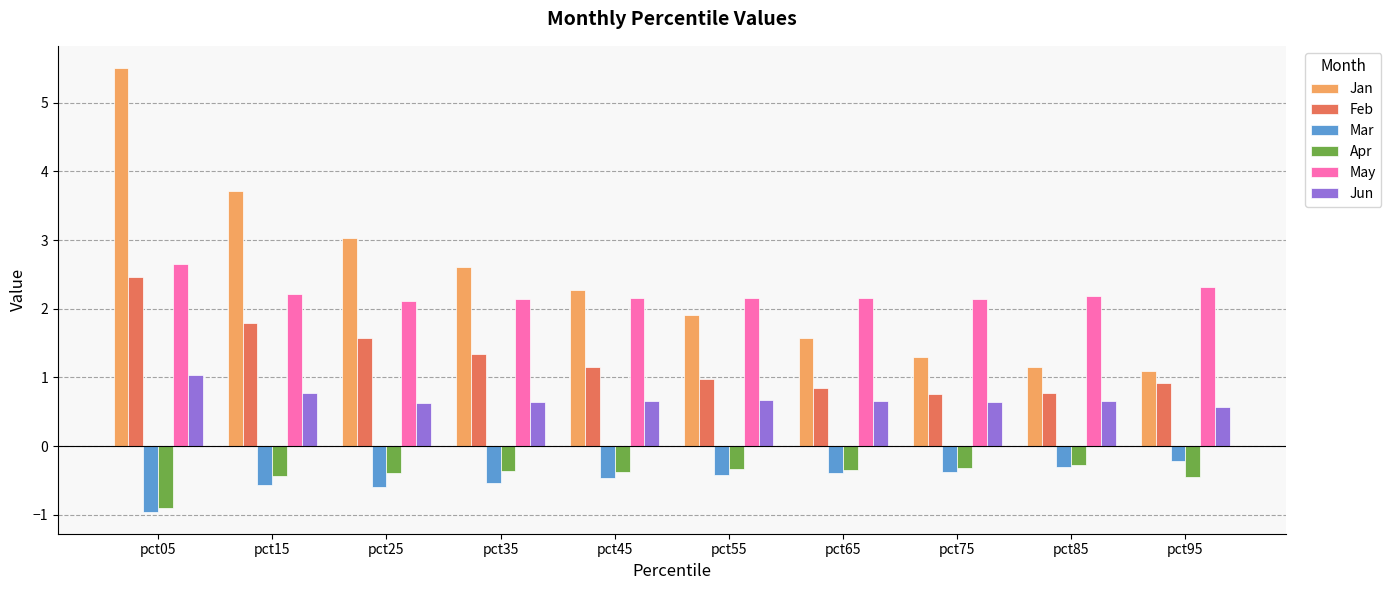

At which category does the chart reach its minimum across all series?

pct05